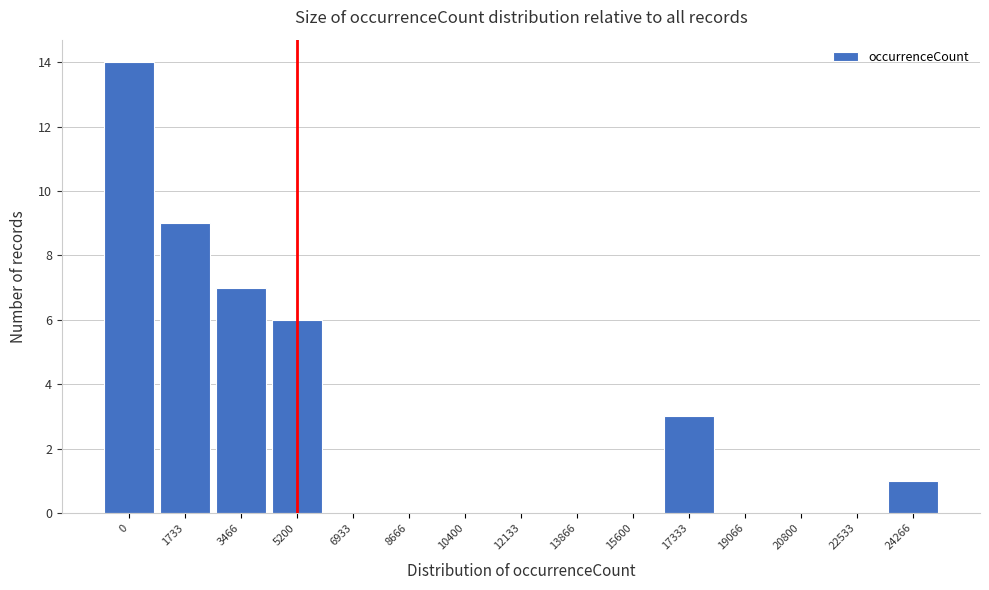

Reading right to left, list all the values displayed in this chart.

24266=1	22533=0	20800=0	19066=0	17333=3	15600=0	13866=0	12133=0	10400=0	8666=0	6933=0	5200=6	3466=7	1733=9	0=14